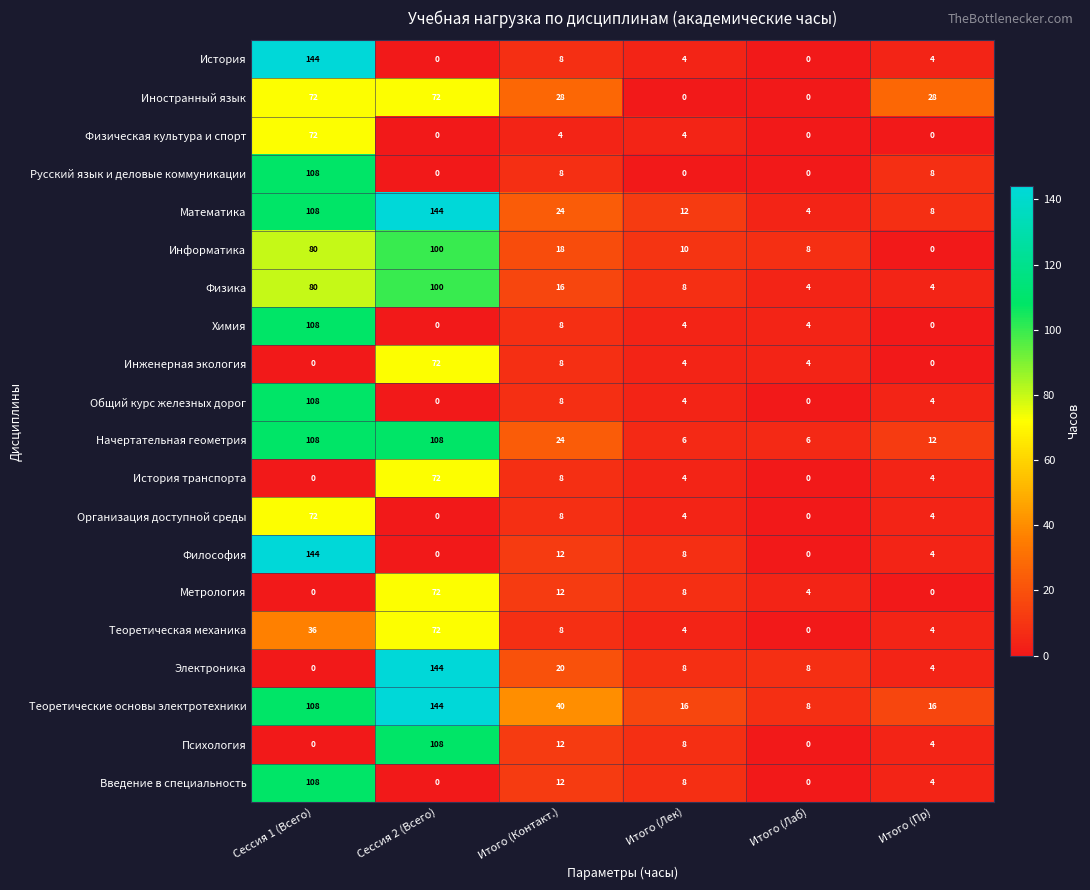

What is the difference between the История values at Итого (Контакт.) and Итого (Пр)?

4